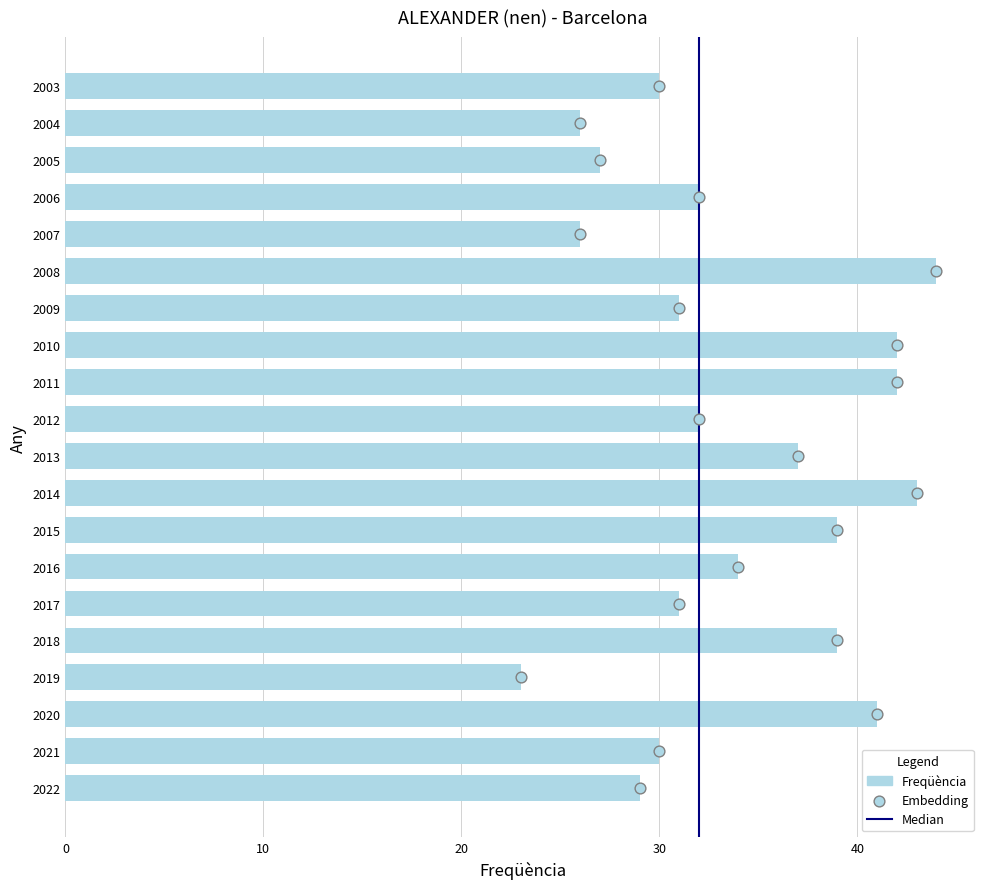

What is the ratio of the value at 2013 to the value at 2004?

1.4